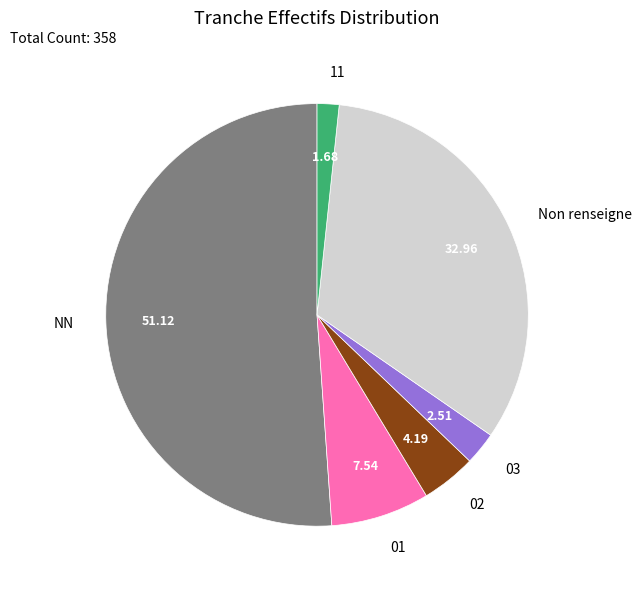

Which category has the biggest portion of the pie?

NN